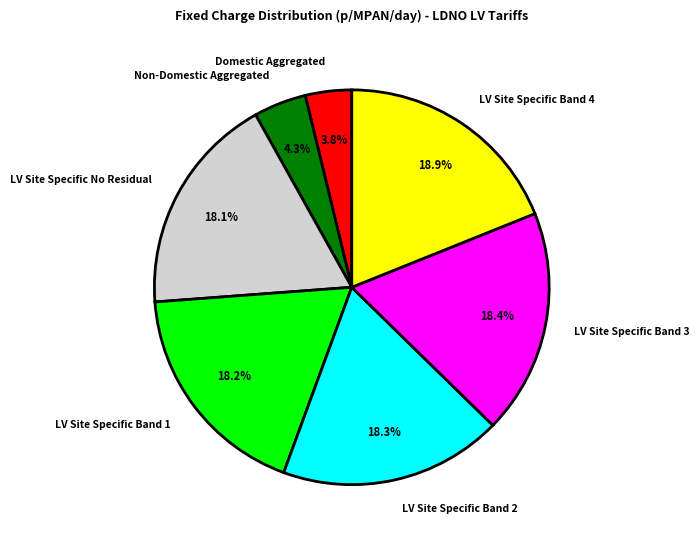

The LV Site Specific Band 1 slice represents 4% of the pie. True or false?

False